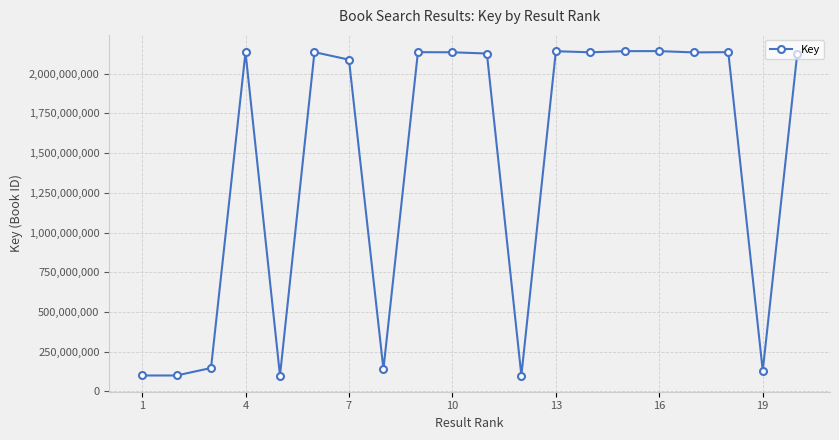

What is the smallest value displayed?

100356585